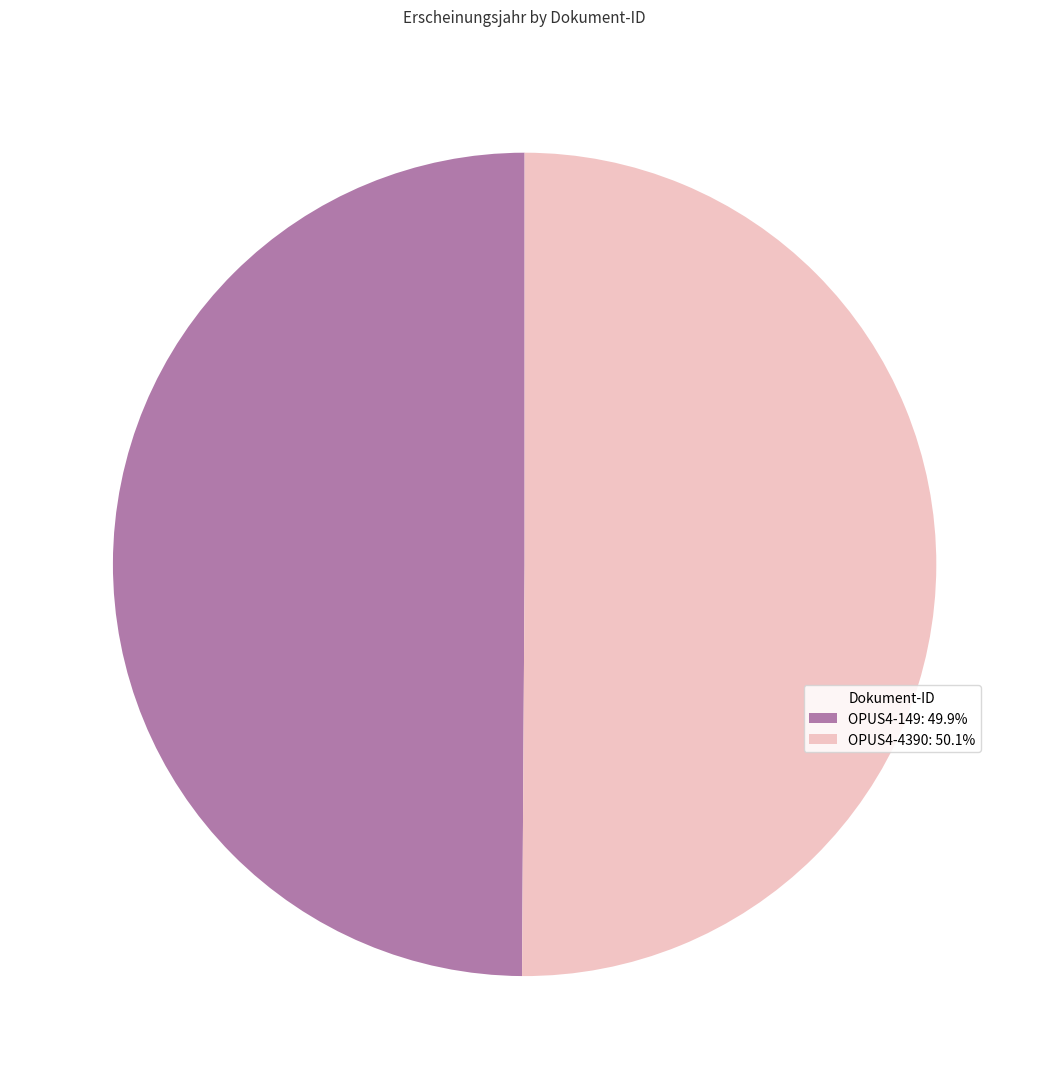

Do OPUS4-149: 49.9% and OPUS4-4390: 50.1% together represent more than half of the pie?

Yes